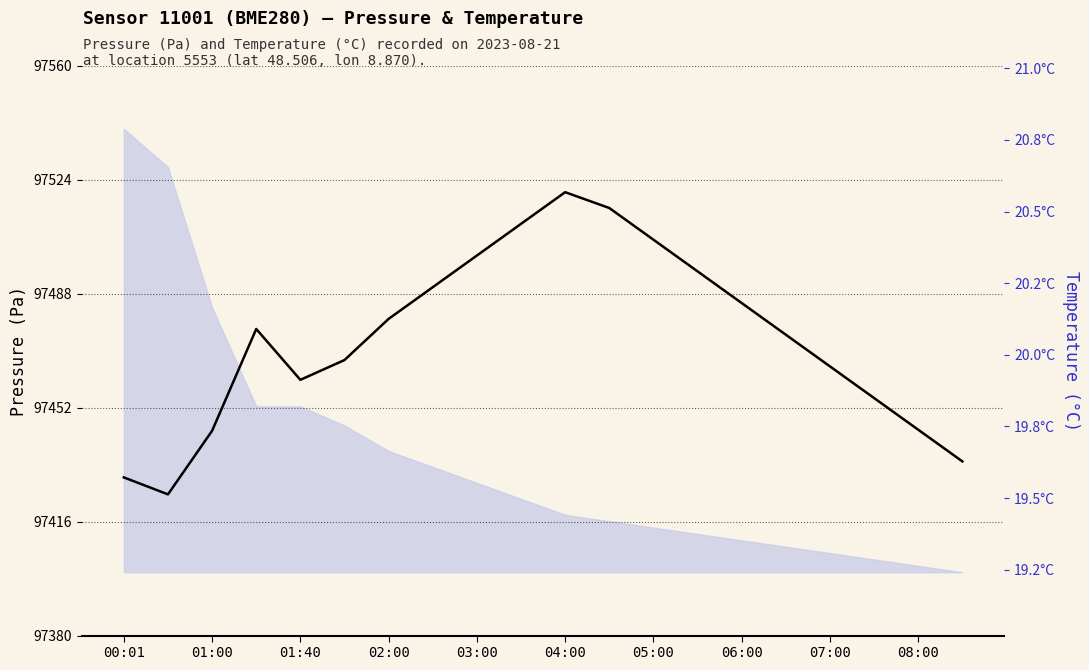

Does the chart display data point markers on the line(s)?

No